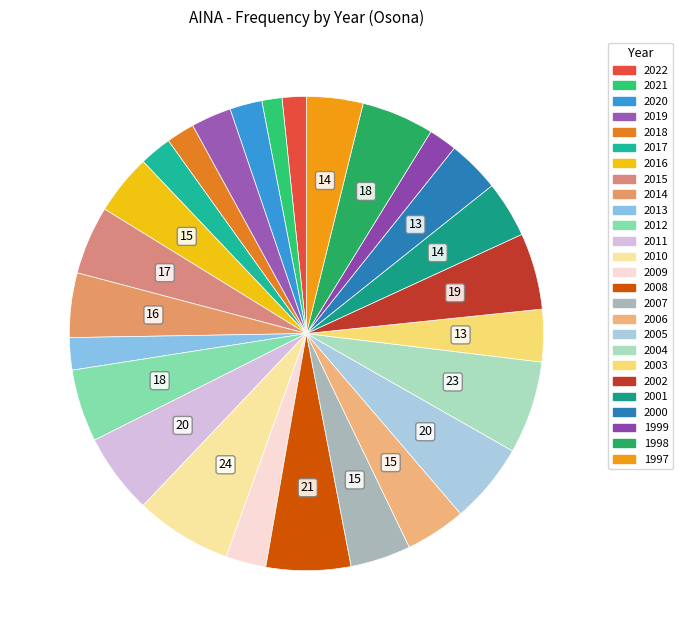

What portion of the pie excludes 2013?

97.8%